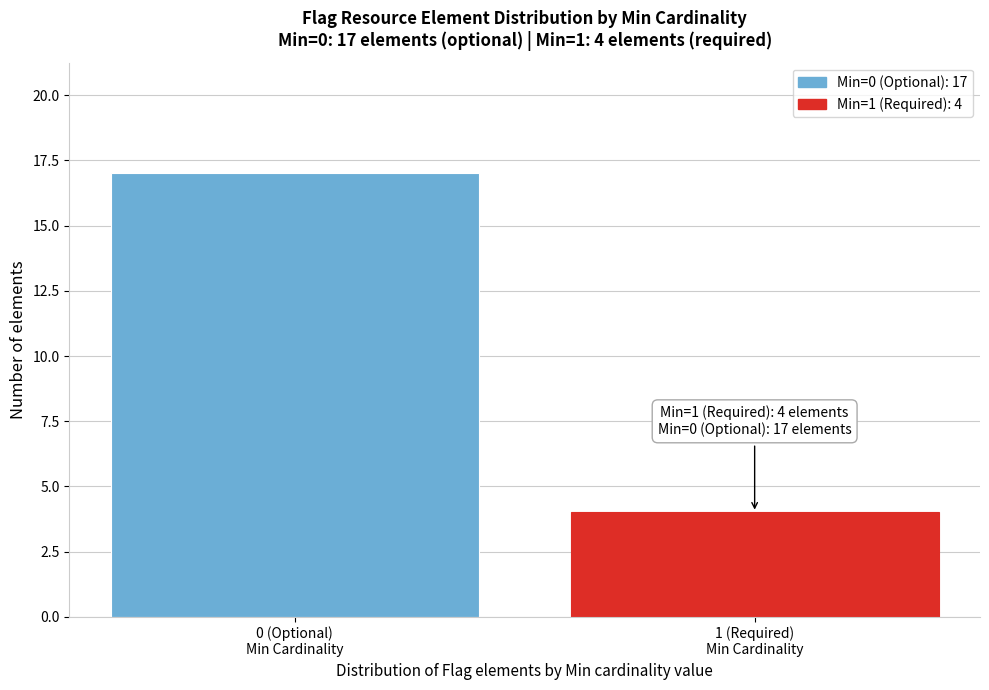

Reading right to left, list all the values displayed in this chart.

4	17